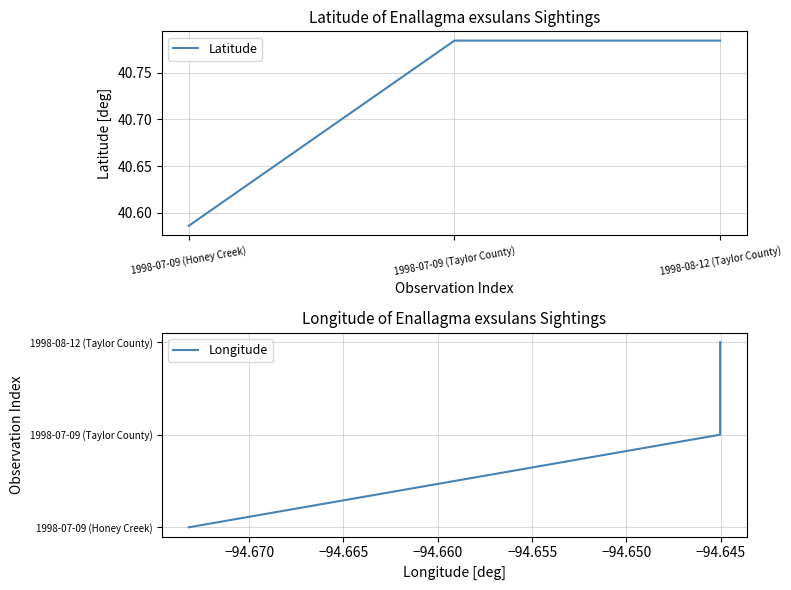

What position from the left is 1998-07-09 (Taylor County)?

2